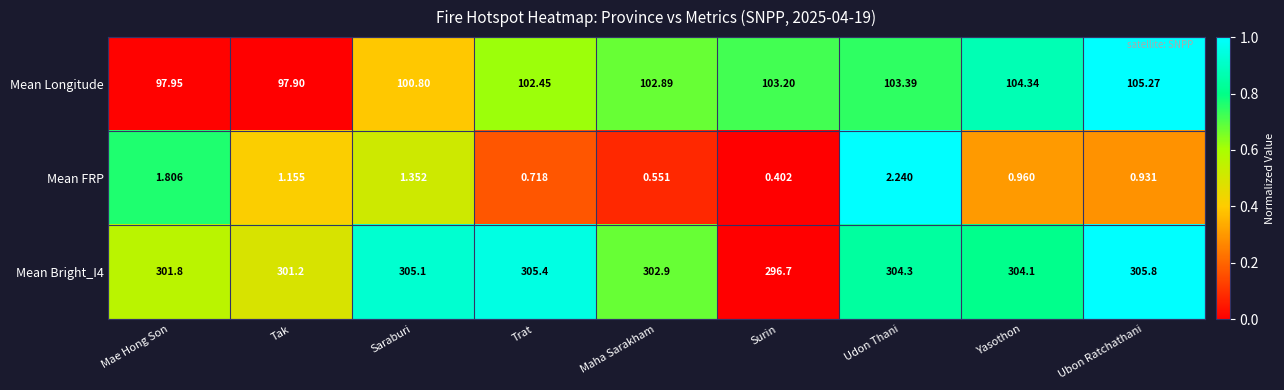

List the series in order of their overall mean, highest first.

Mean Bright_I4, Mean Longitude, Mean FRP